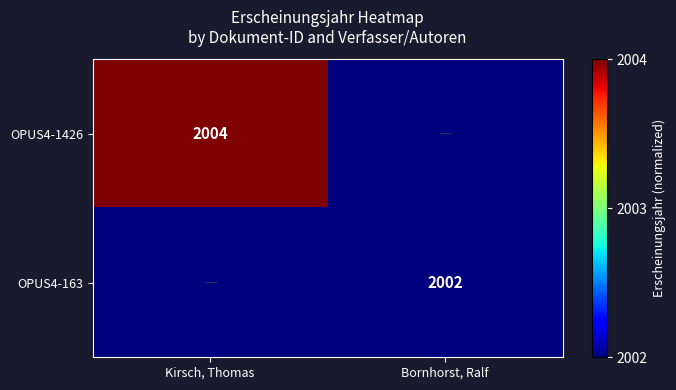

True or false: OPUS4-1426 has a value of 2851 at Kirsch, Thomas.

False